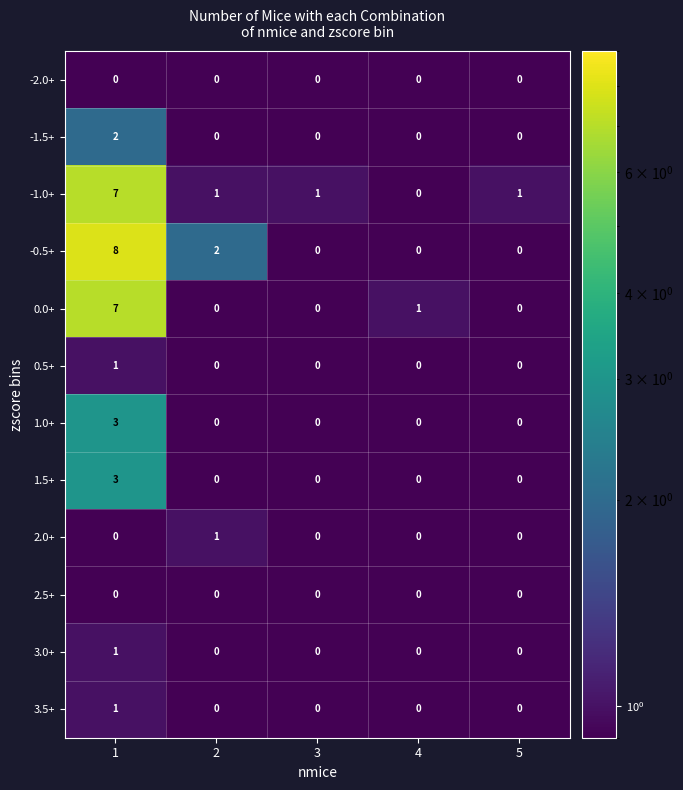

Which series has the widest spread of values?

-0.5+